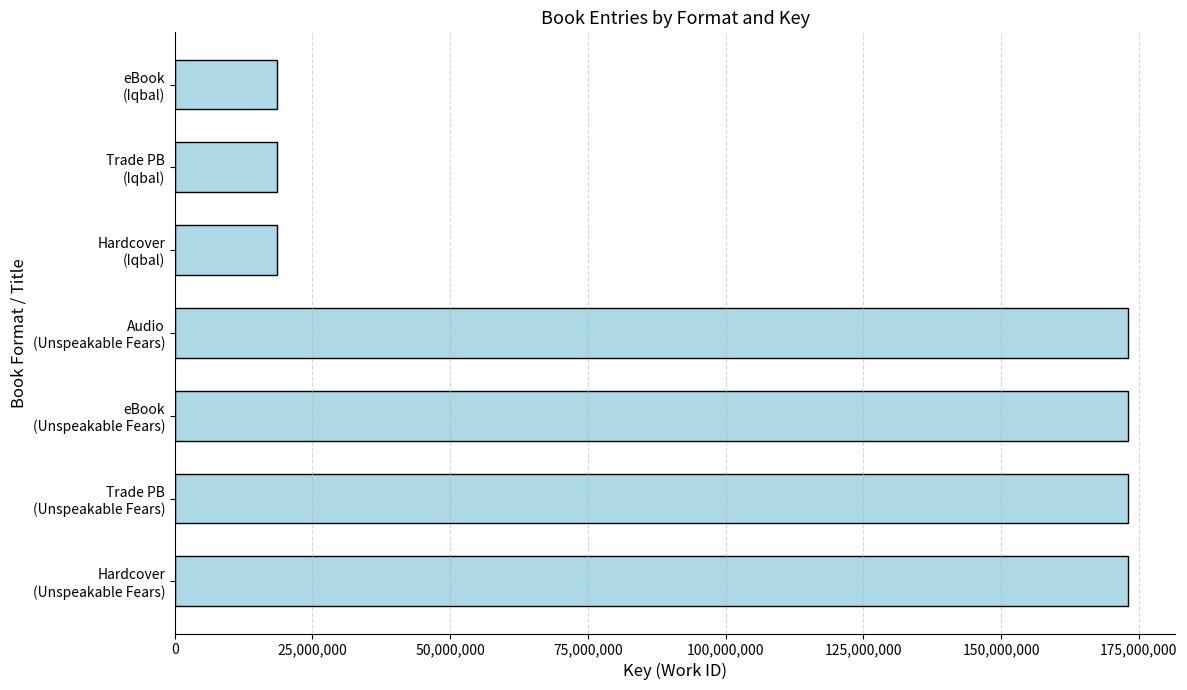

What is the difference between the second highest and second lowest values?

154404025